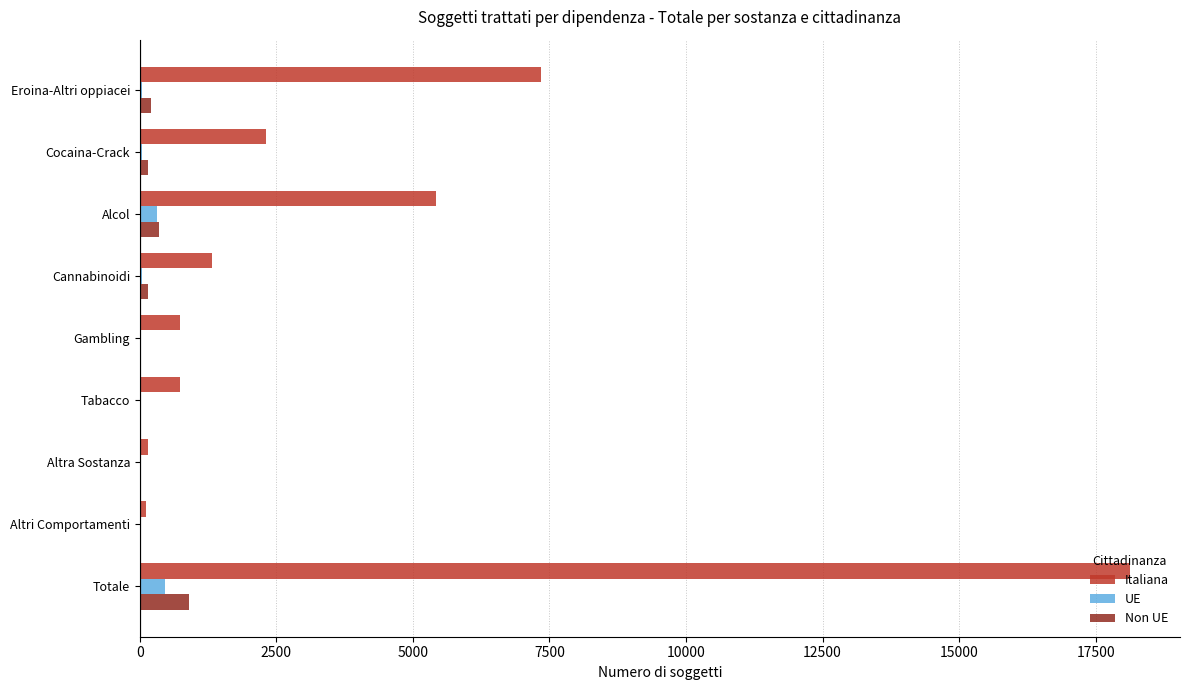

True or false: Italiana has a value of 7348 at Eroina-Altri oppiacei.

True